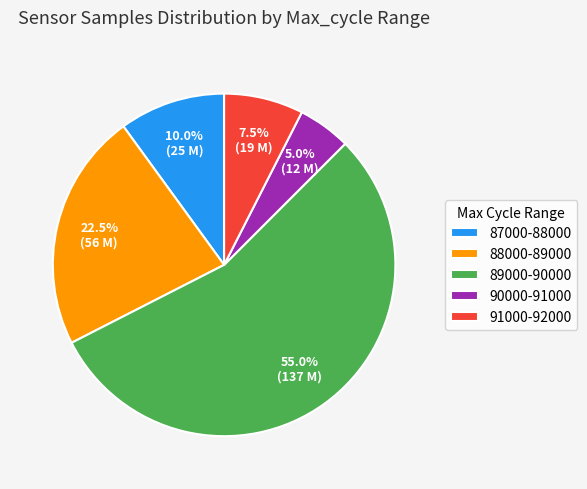

Which slice represents more than half of the pie?

89000-90000